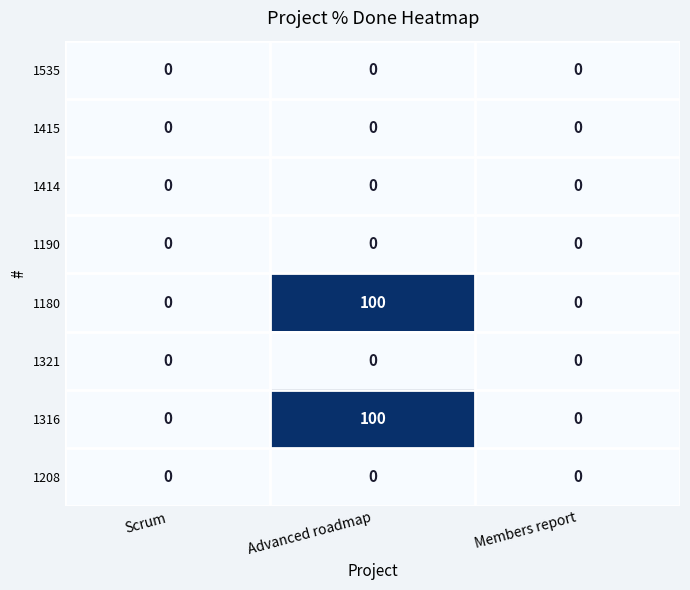

What is the sum of the 1180 values at Advanced roadmap and Scrum?

100